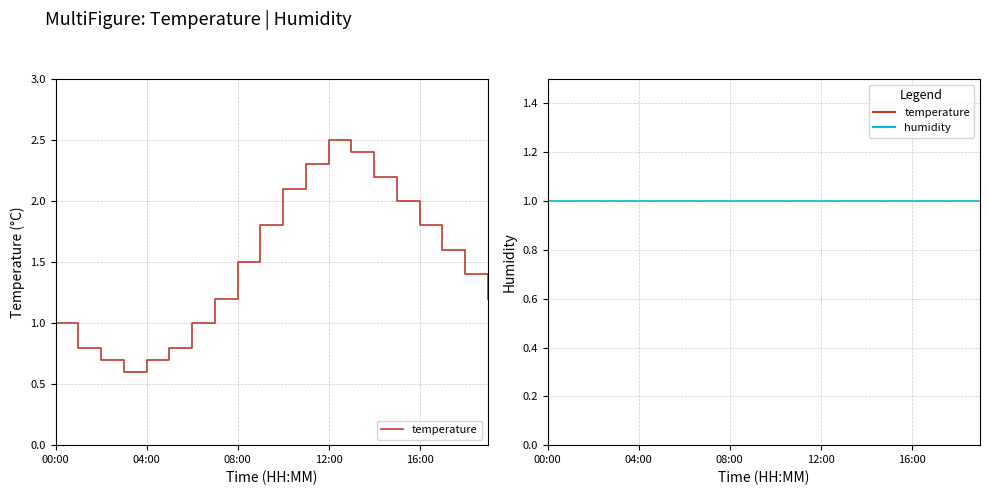

True or false: temperature and humidity cross at least once.

False